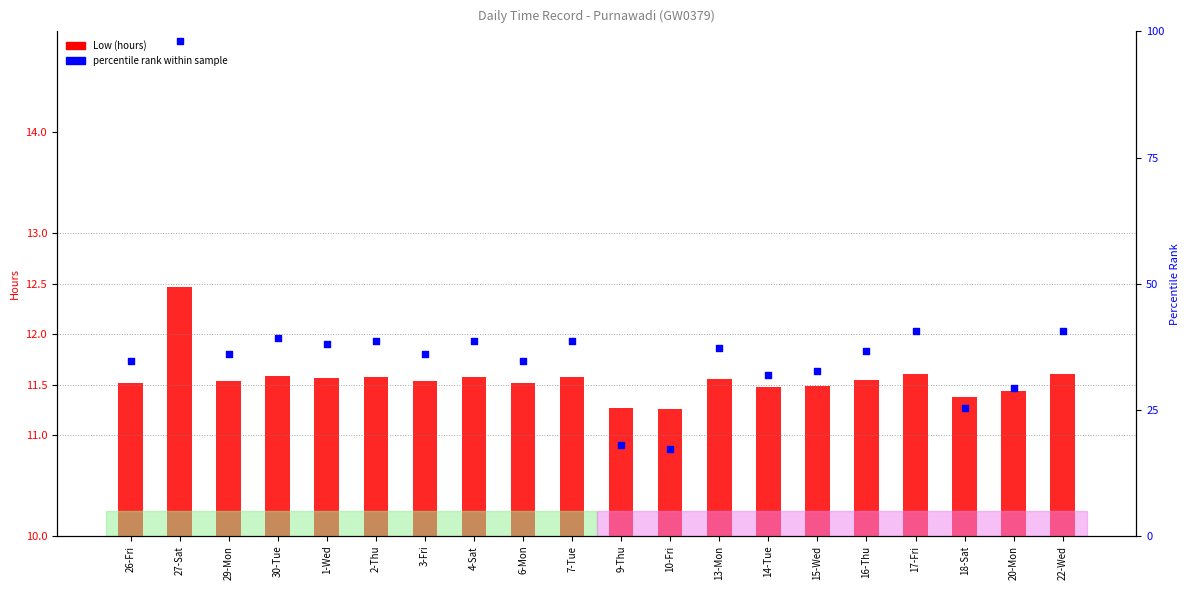

Which series contains the highest Y value?

percentile rank